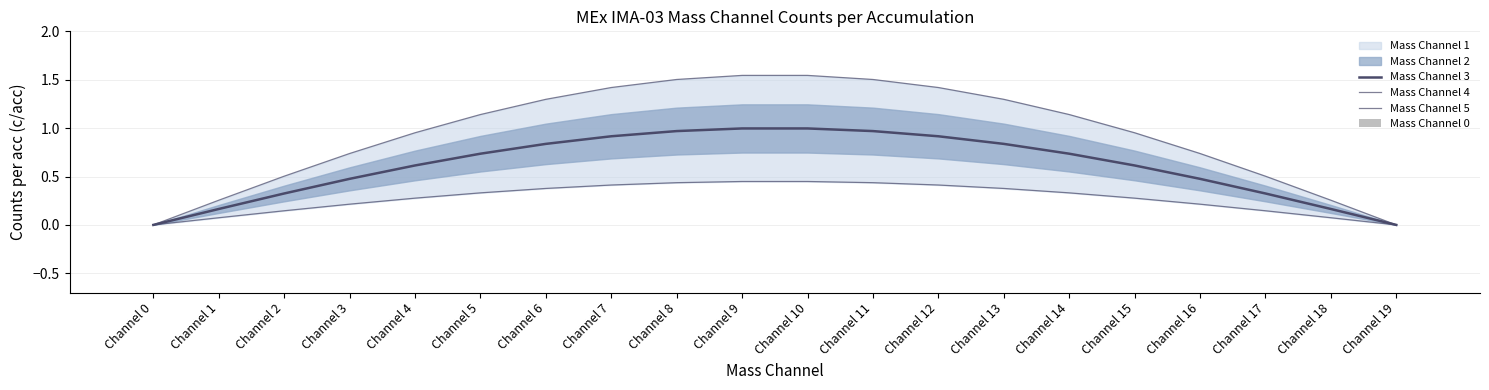

What is the average value of the Mass Channel 4 series?

0.9